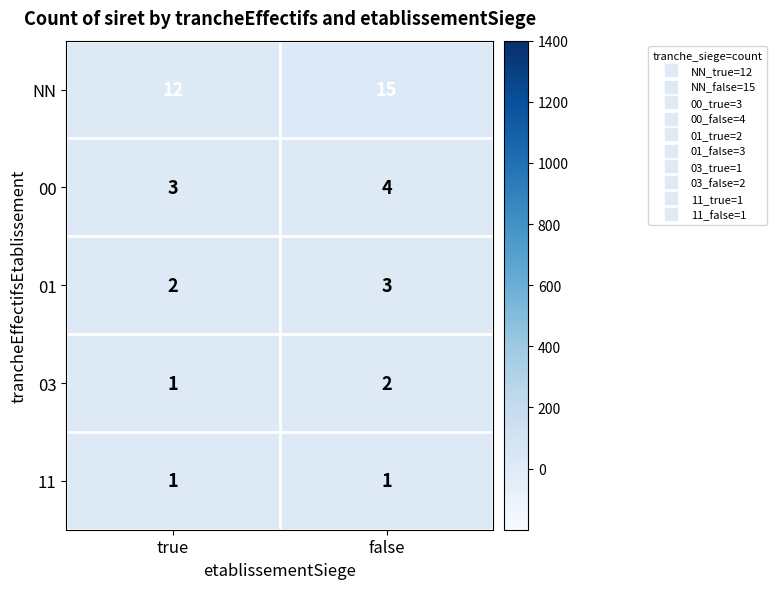

Which category has the highest value in the NN series?

false